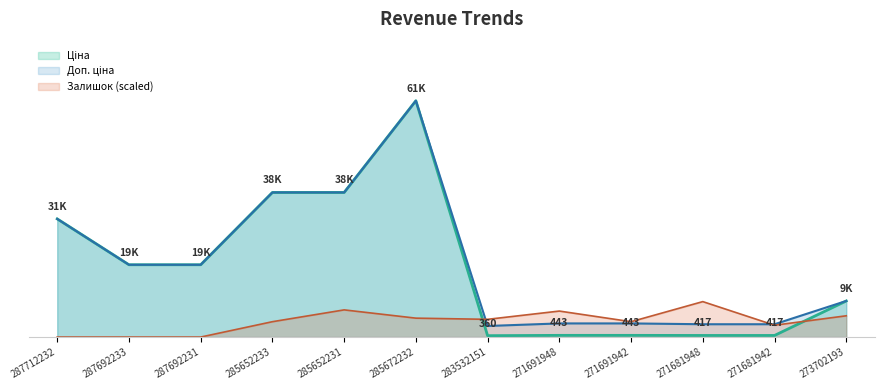

Rank the series at 271691948 from lowest to highest value.

Ціна, Доп. ціна, Залишок